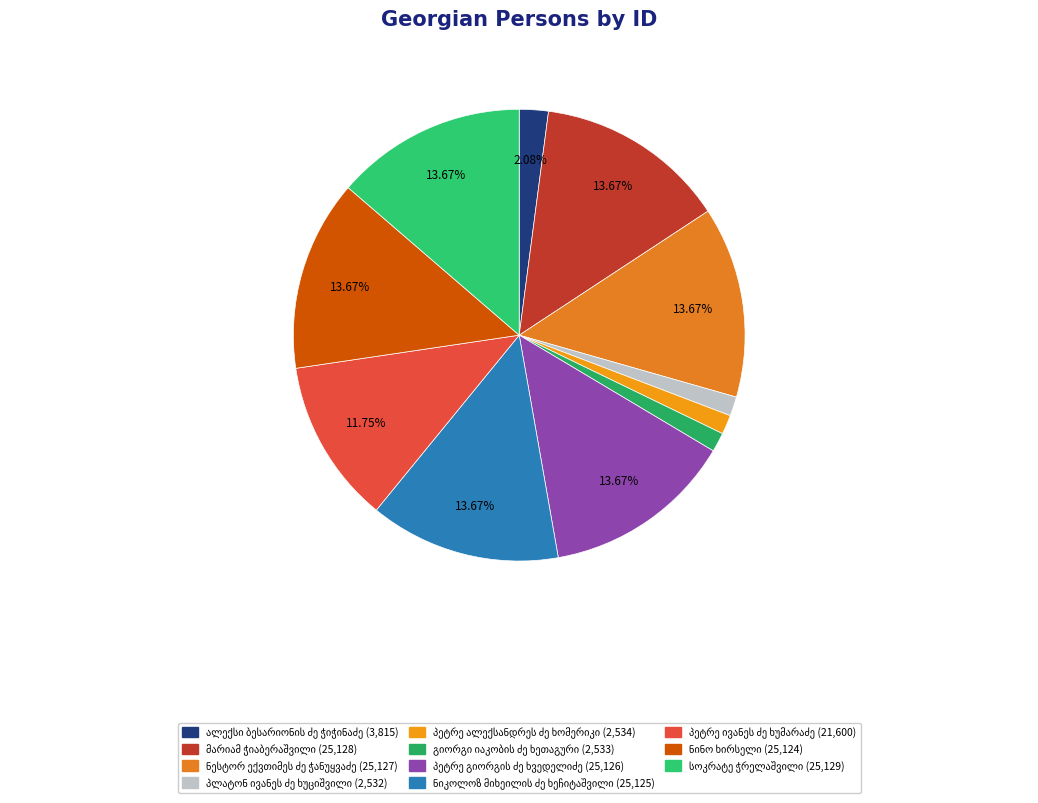

To the nearest percent, what is the difference between the პეტრე ივანეს ძე ხუმარაძე and სოკრატე ჭრელაშვილი slice percentages?

2%